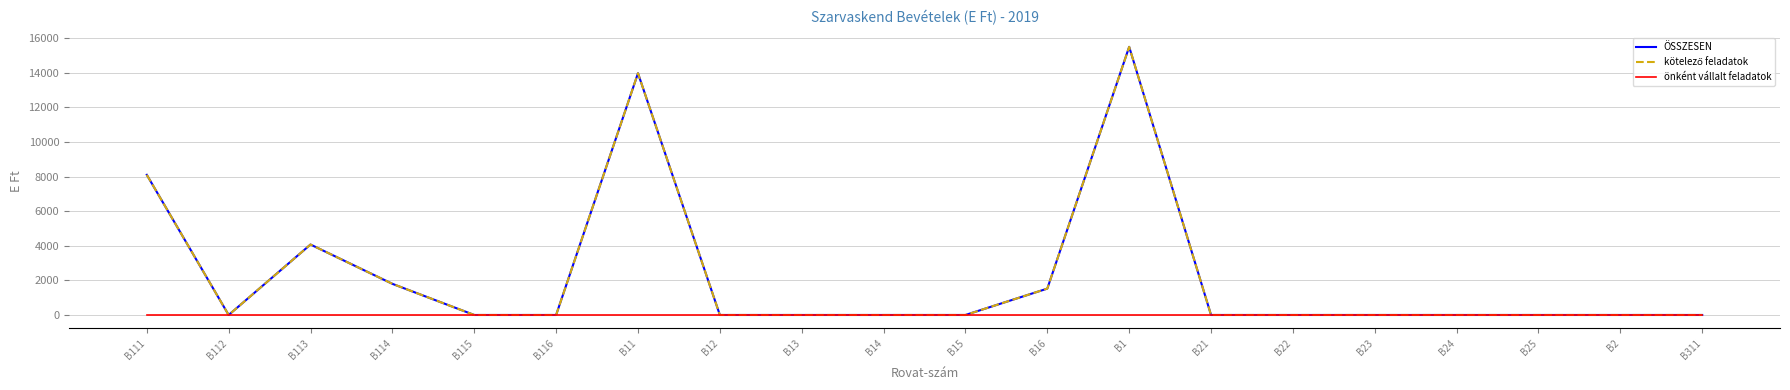

What is the label of the 14th point from the left?

B21